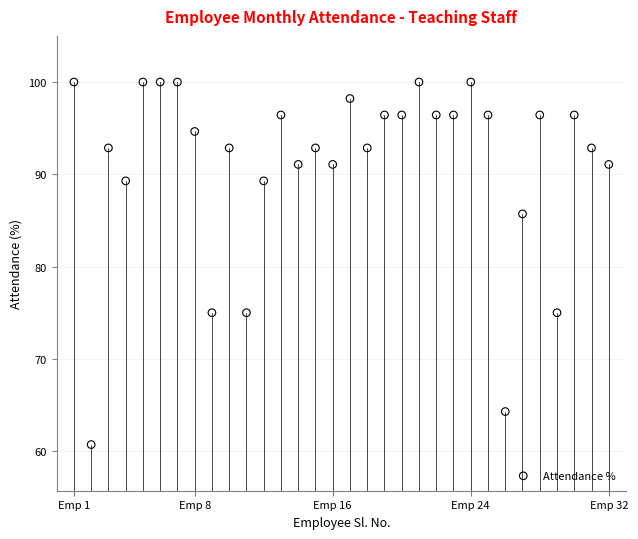

What is the range of X values (max minus min)?

31.0